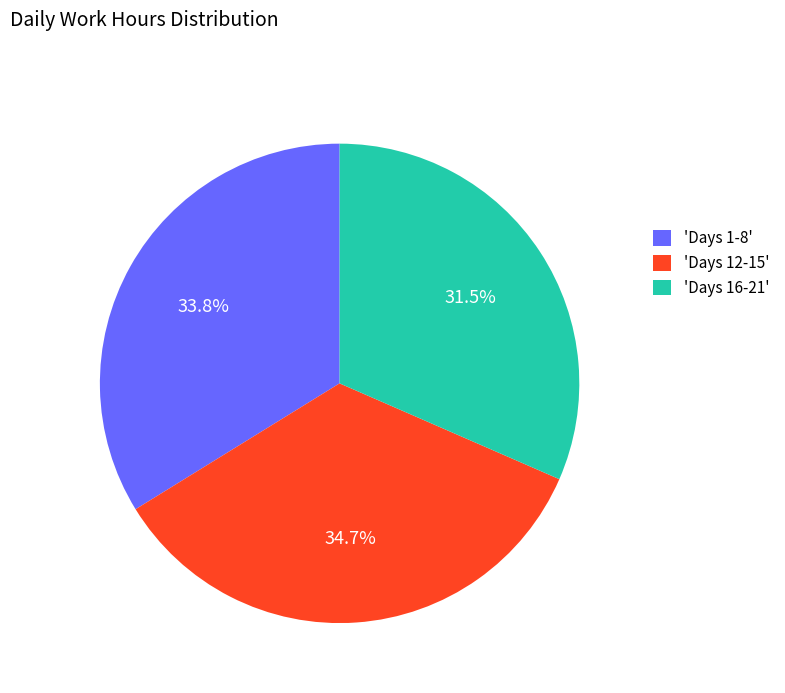

Does 'Days 1-8' account for over 50% of the chart?

No